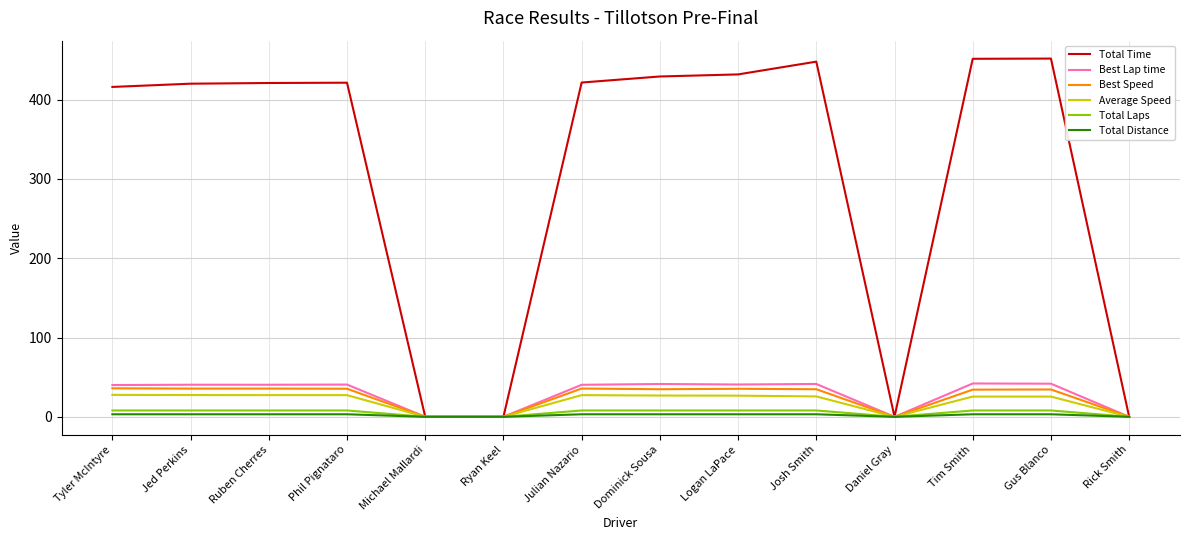

Which series has the widest spread of values?

Total Time